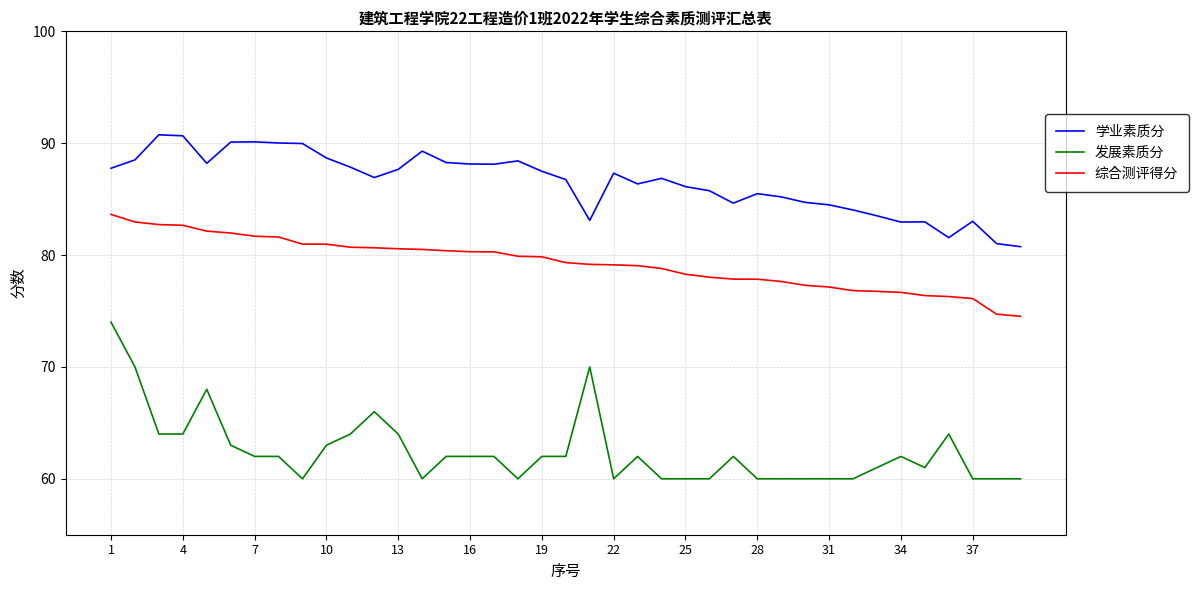

Rank the series by their maximum value, from highest to lowest.

学业素质分, 综合测评得分, 发展素质分